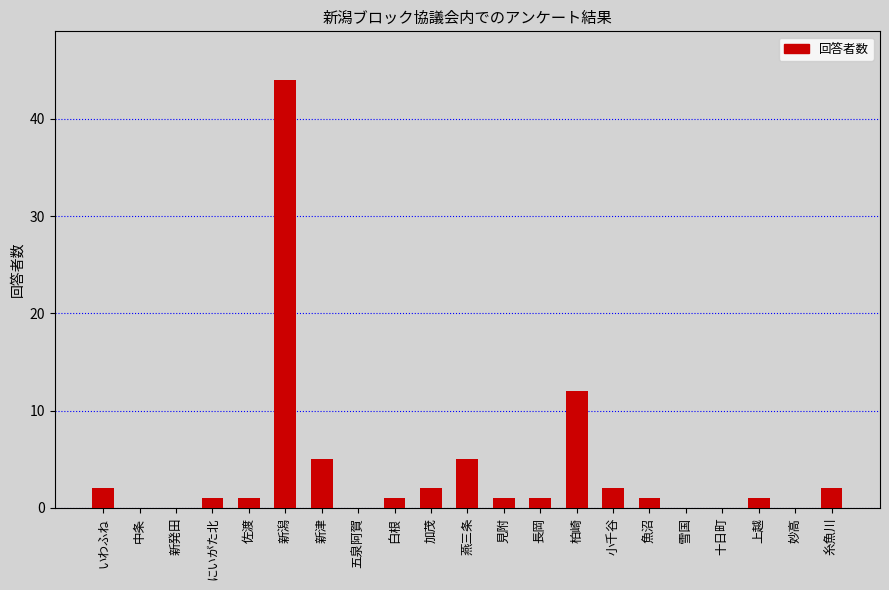

Reading left to right, list all the values displayed in this chart.

いわふね=2	中条=0	新発田=0	にいがた北=1	佐渡=1	新潟=44	新津=5	五泉阿賀=0	白根=1	加茂=2	燕三条=5	見附=1	長岡=1	柏崎=12	小千谷=2	魚沼=1	雪国=0	十日町=0	上越=1	妙高=0	糸魚川=2